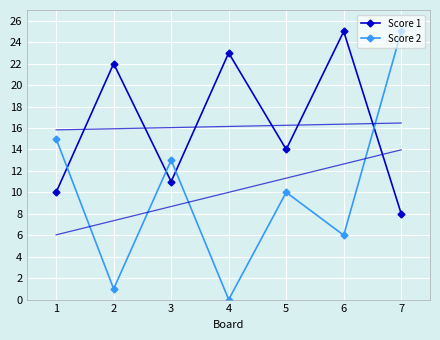

What is the sum of all Score 1 values?

113